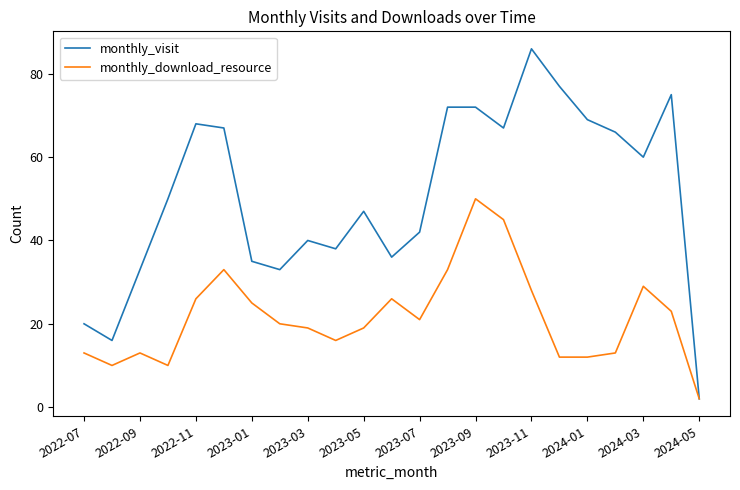

Which series has the largest range (max minus min)?

monthly_visit